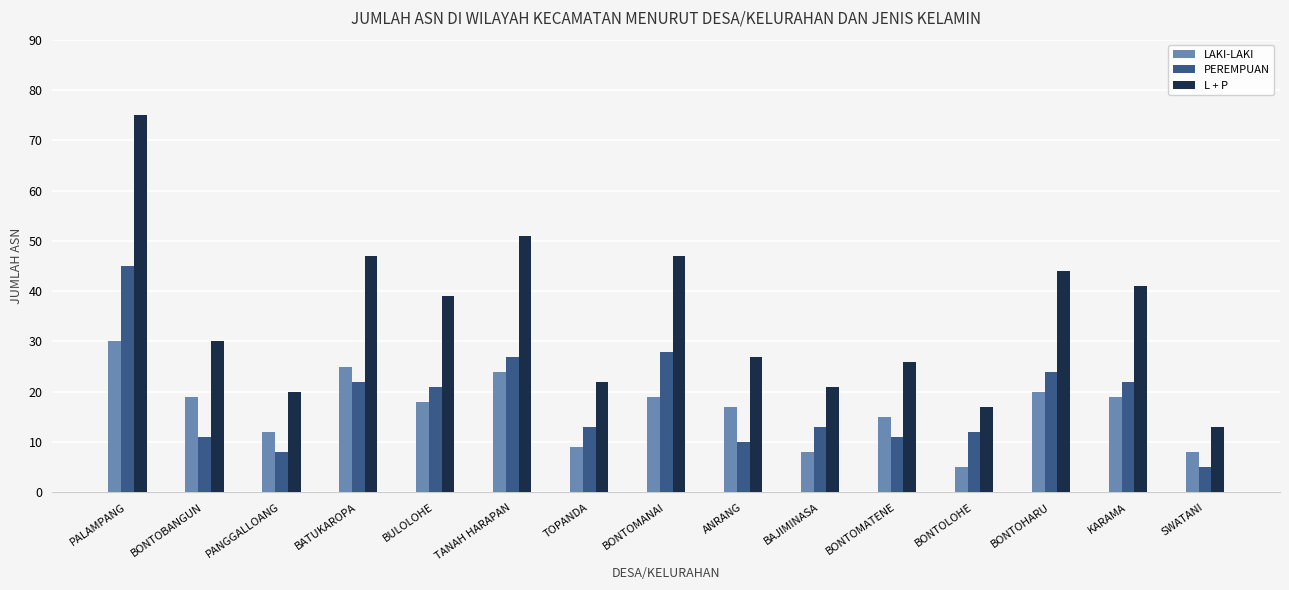

What is the label of the 12th bar from the left?

BONTOLOHE